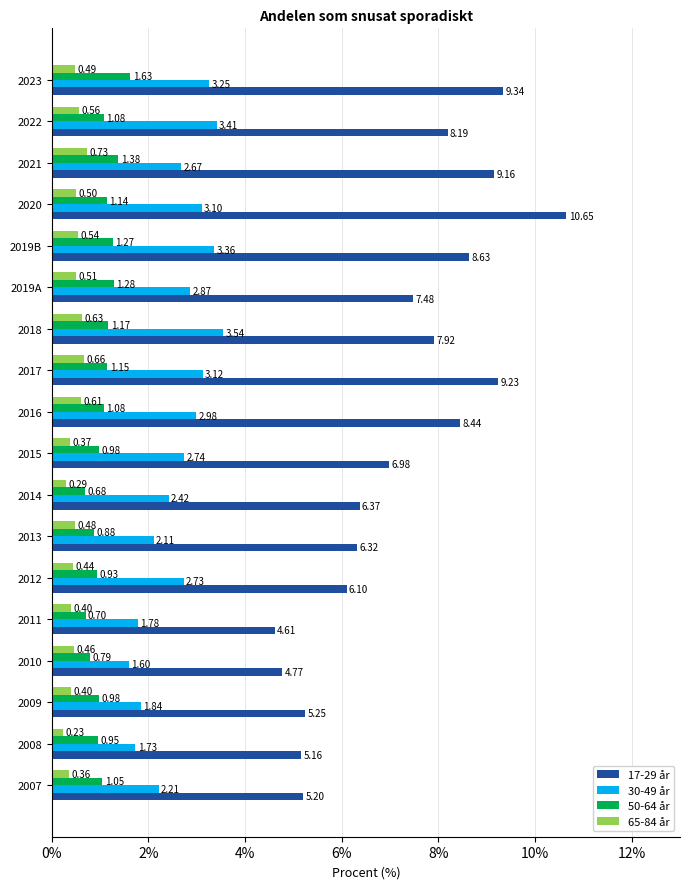

Which series has the widest spread of values?

17-29 år